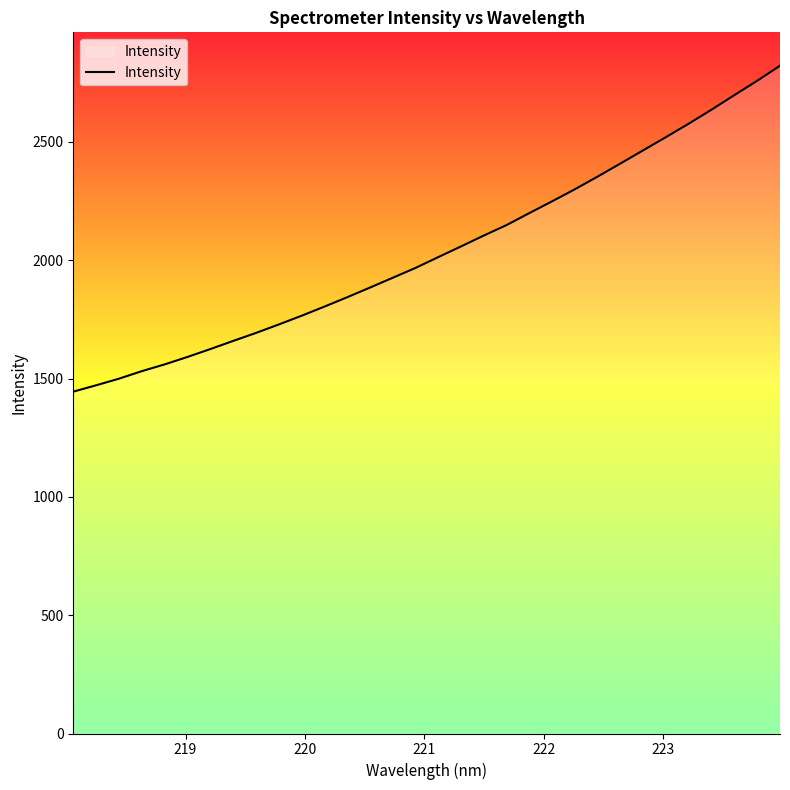

What is the maximum value shown in the chart?

2821.6